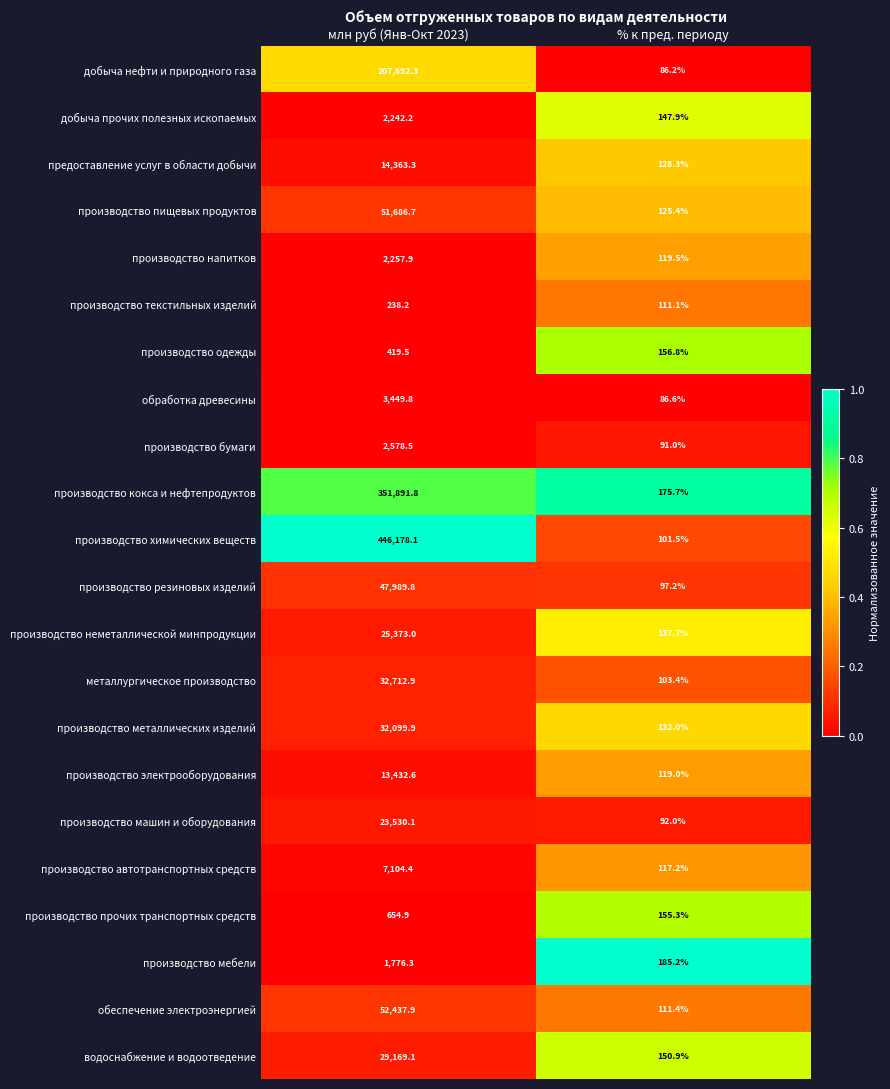

Which category has the highest value across all series?

млн руб (Янв-Окт 2023)